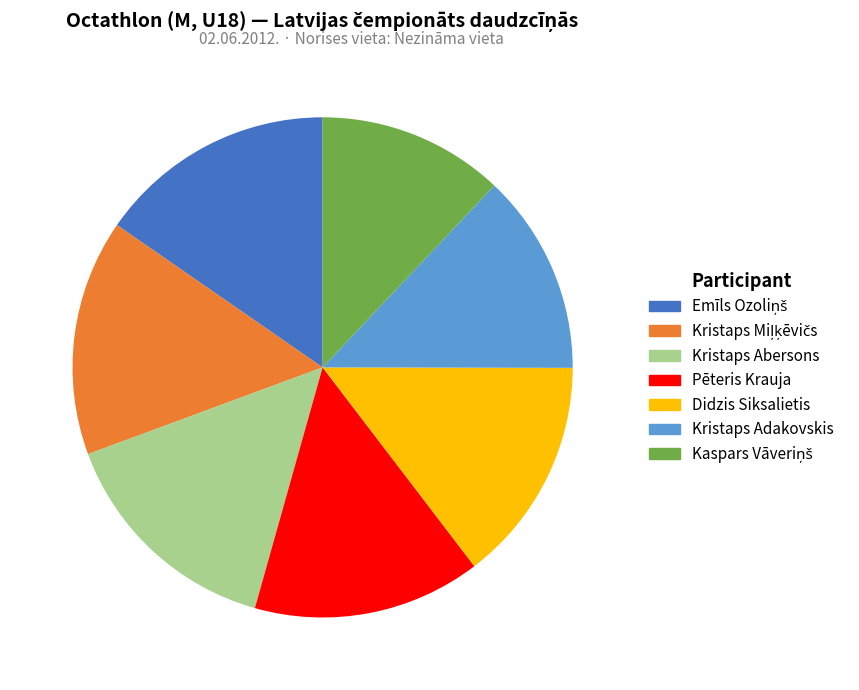

Combined, do Didzis Siksalietis and Kristaps Adakovskis account for over 50%?

No